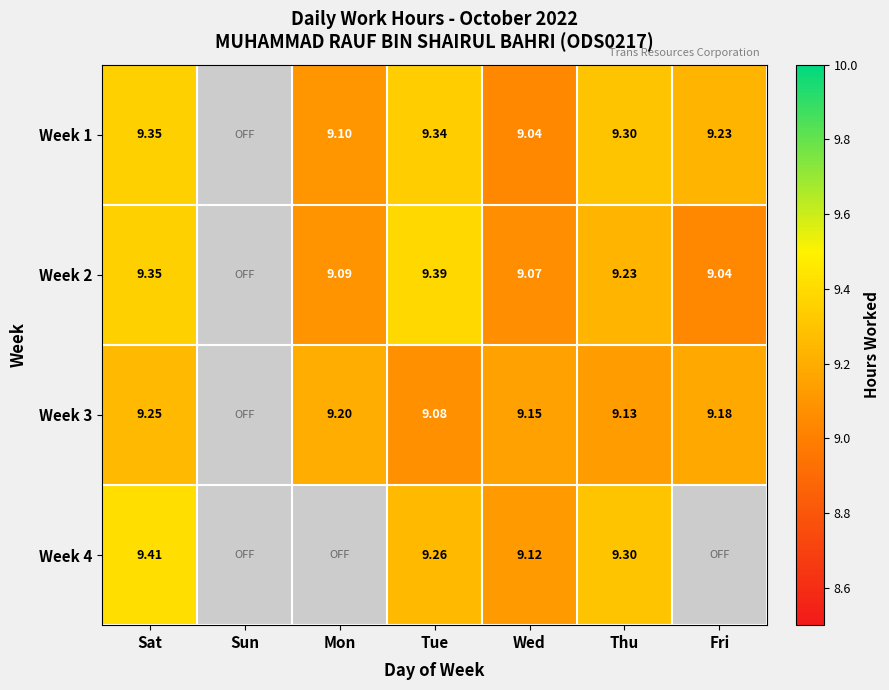

The Week 1 series shows 9.1 at Mon. True or false?

True